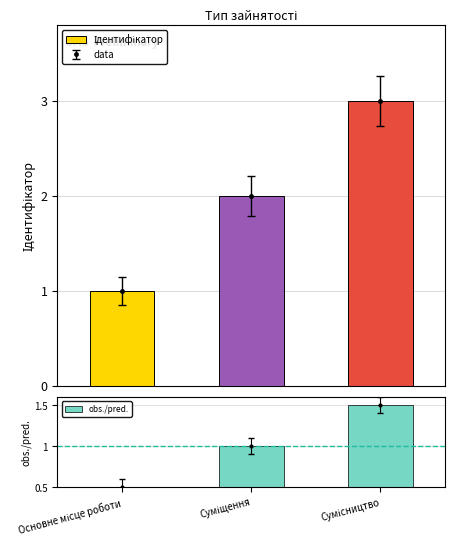

What is the difference between the second highest and minimum values in the obs./pred. series?

0.5